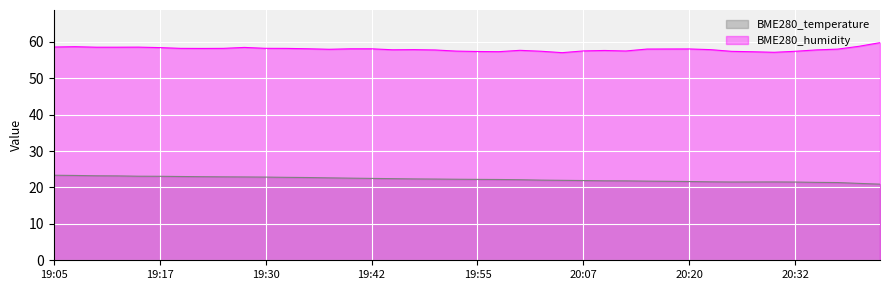

At 19:50, list the series in order from largest to smallest.

BME280_humidity, BME280_temperature